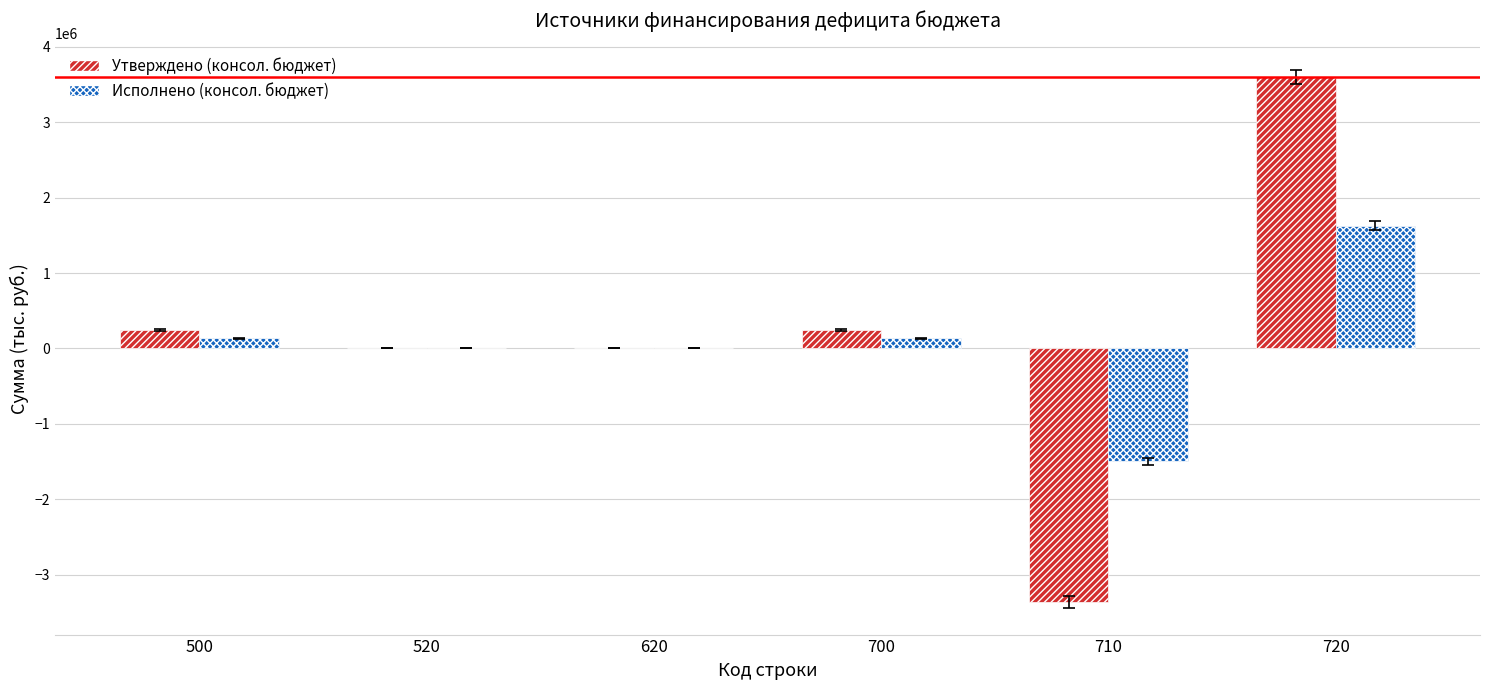

At which category is the sum across all series the highest?

720